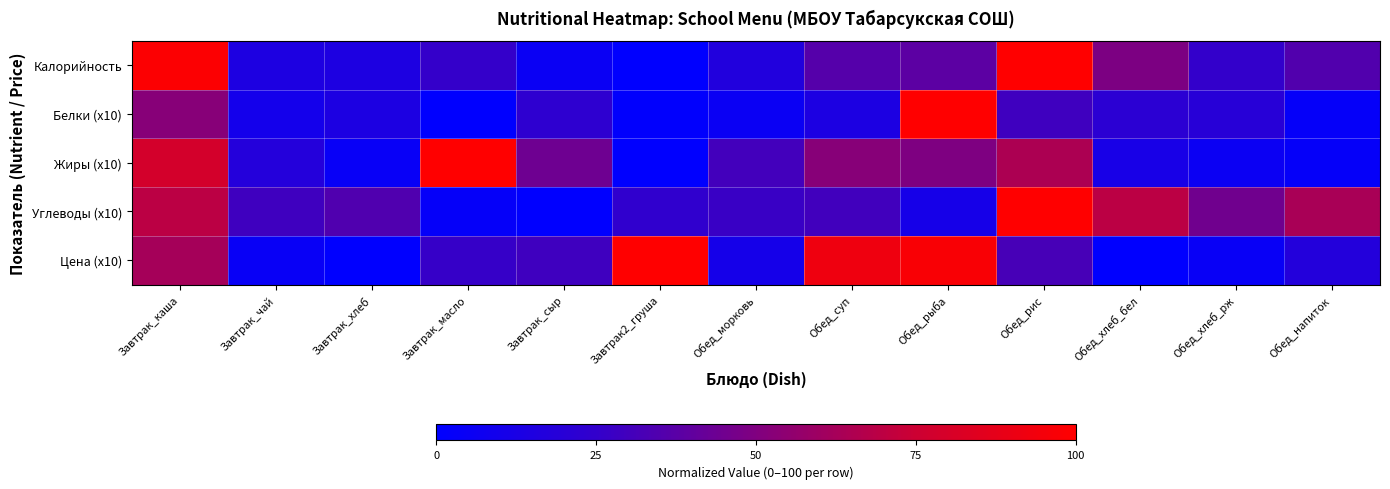

How many distinct data groups are displayed?

5